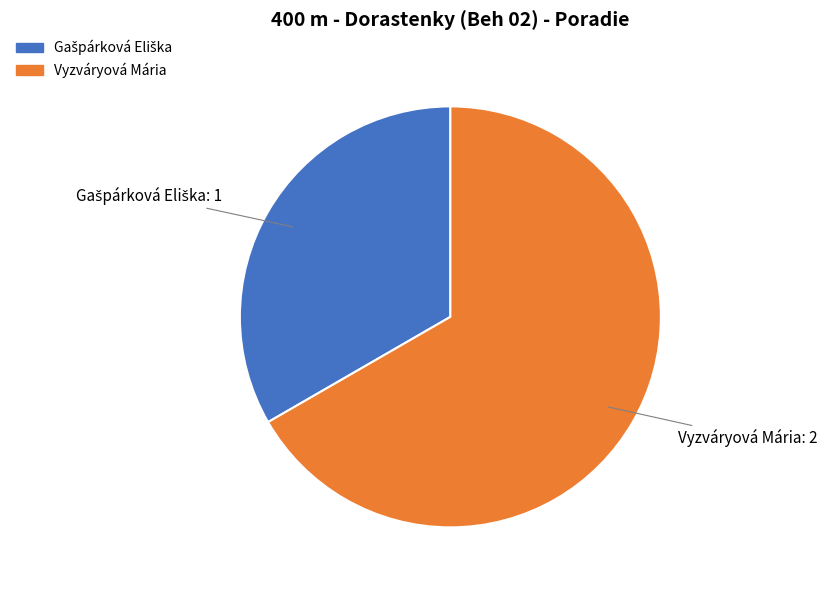

Which category has the biggest portion of the pie?

Vyzváryová Mária